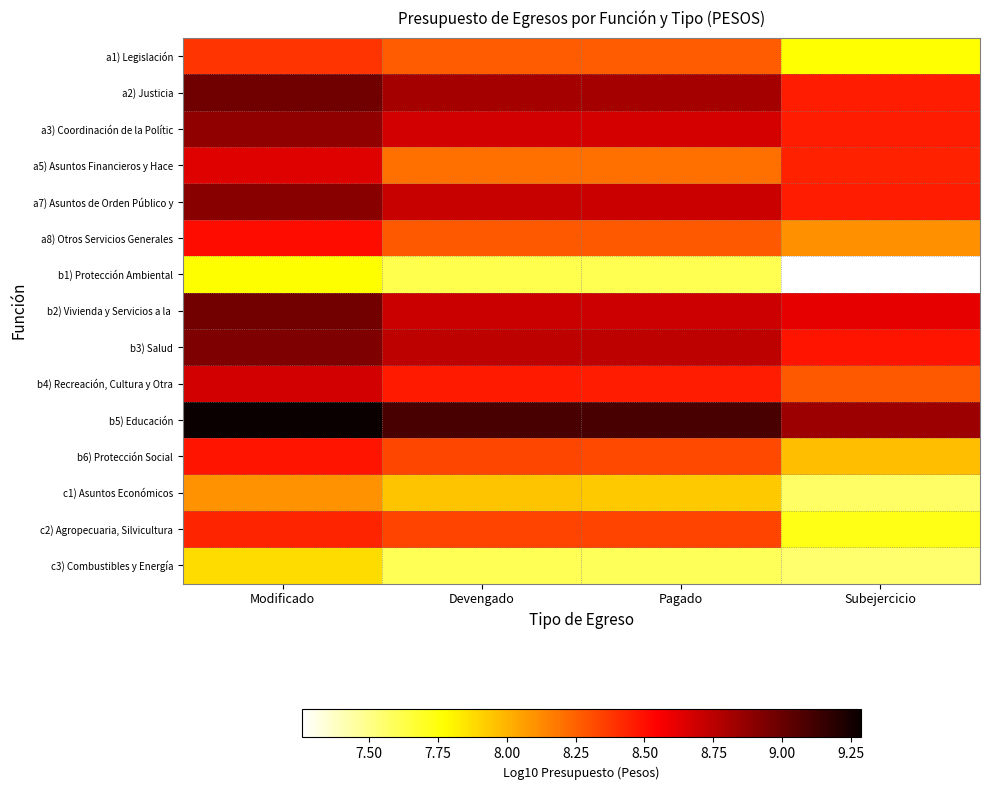

Count the number of data series in this chart.

15